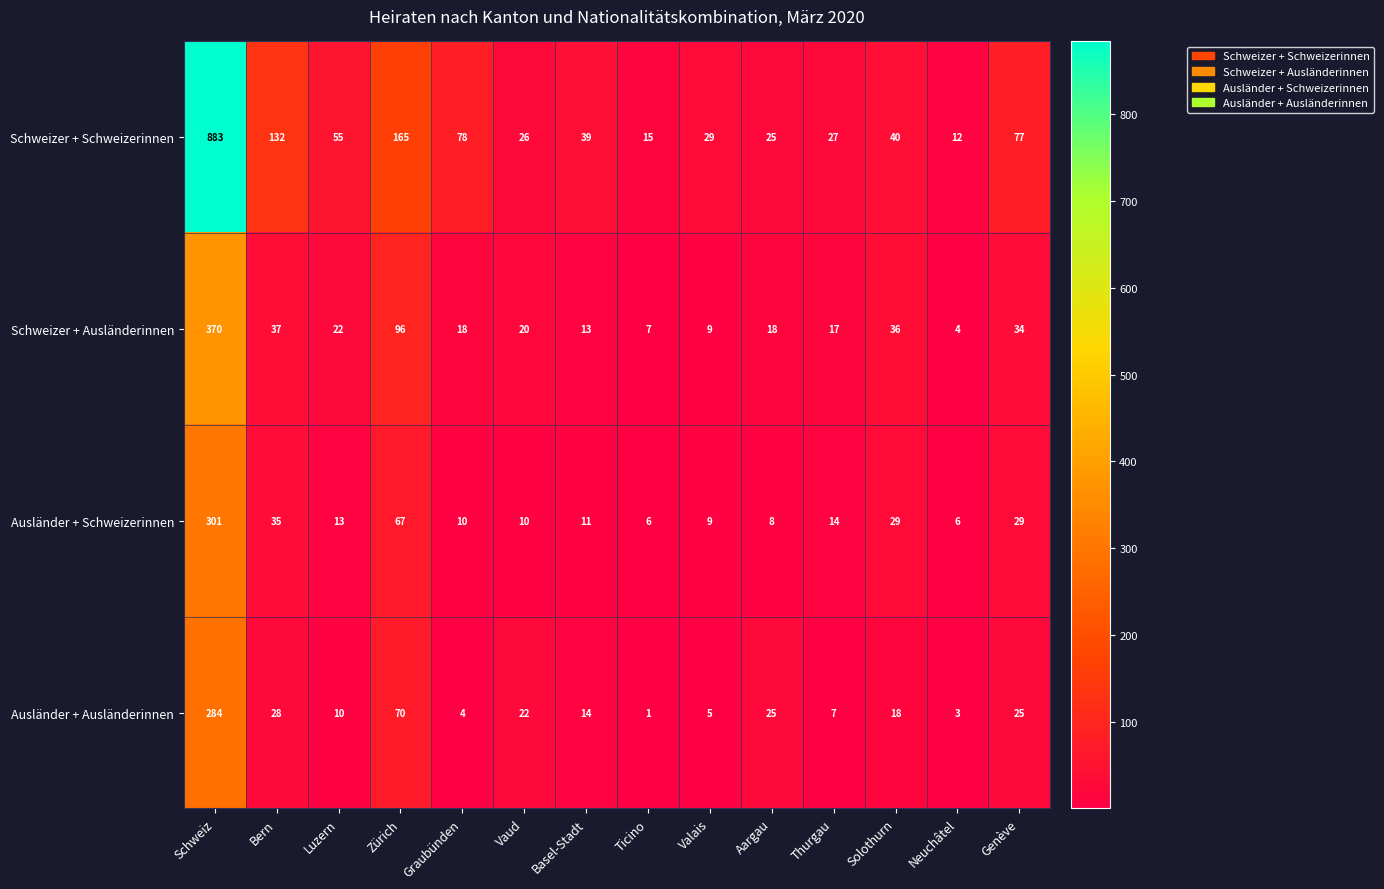

At which category is the sum across all series the highest?

Schweiz